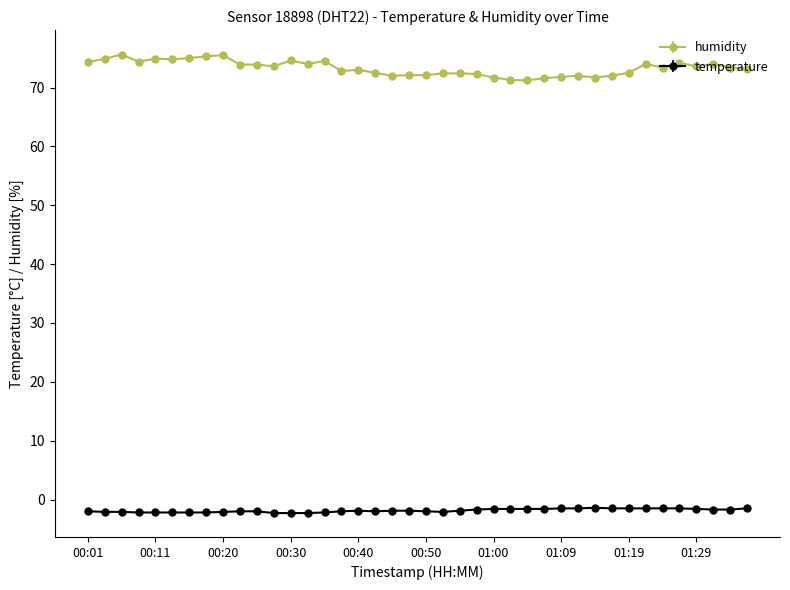

At how many categories does at least one series exceed 1?

40